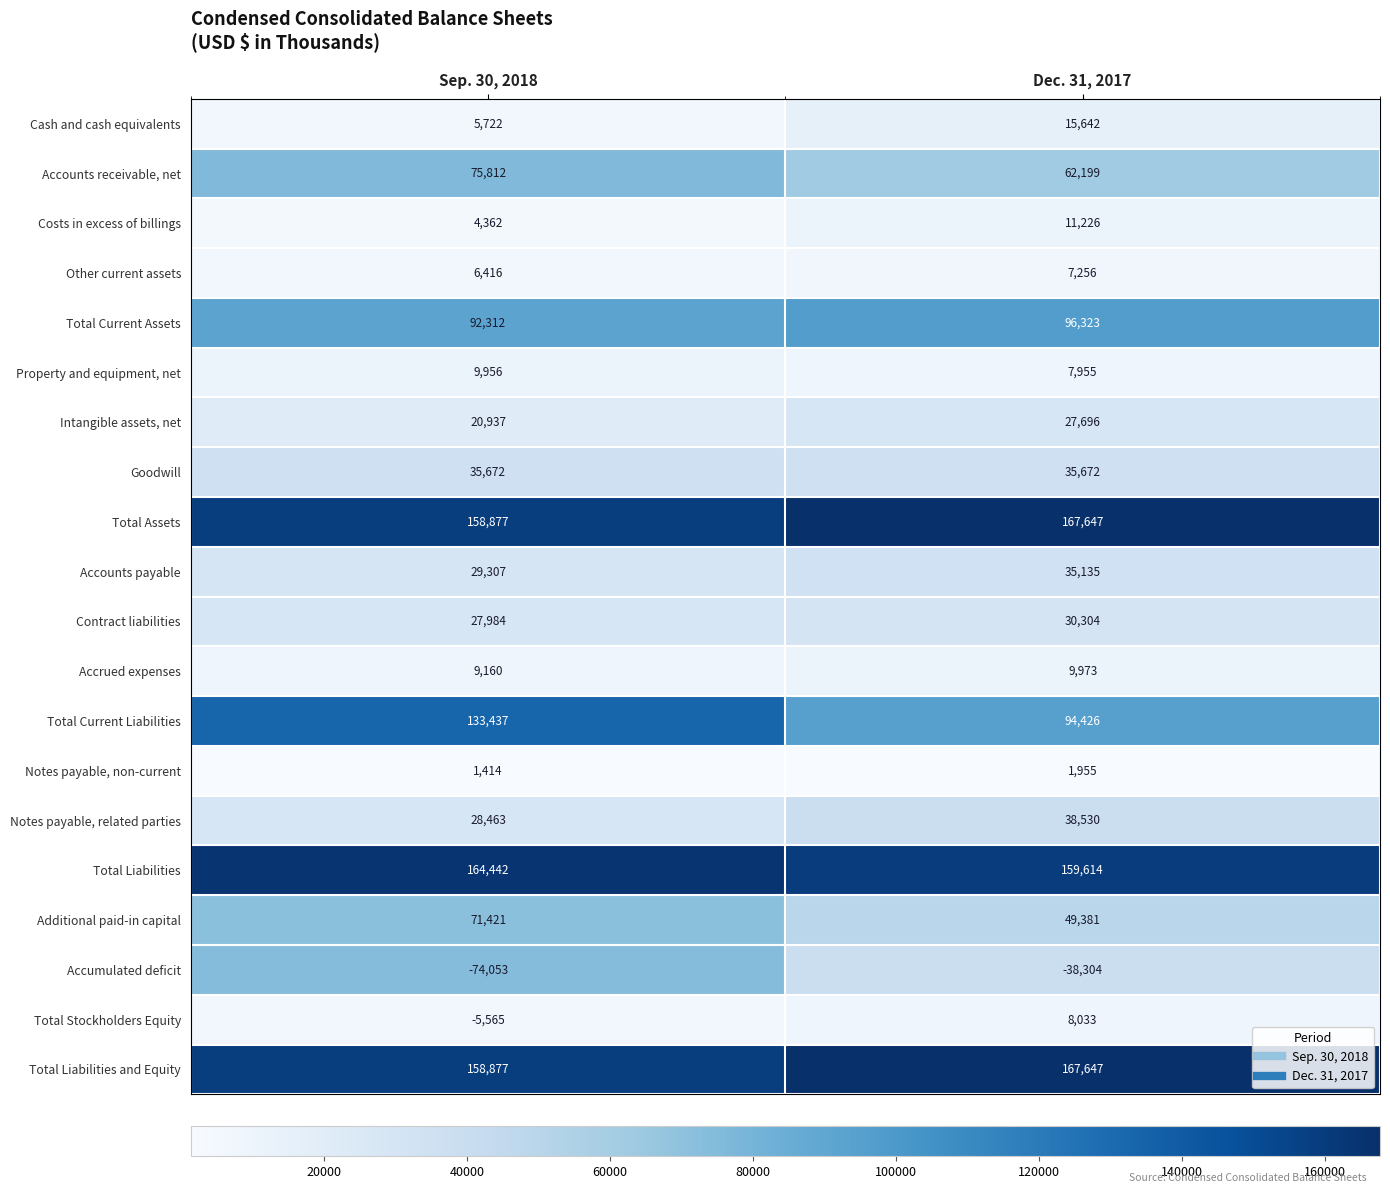

What is the smallest value displayed?

-74053